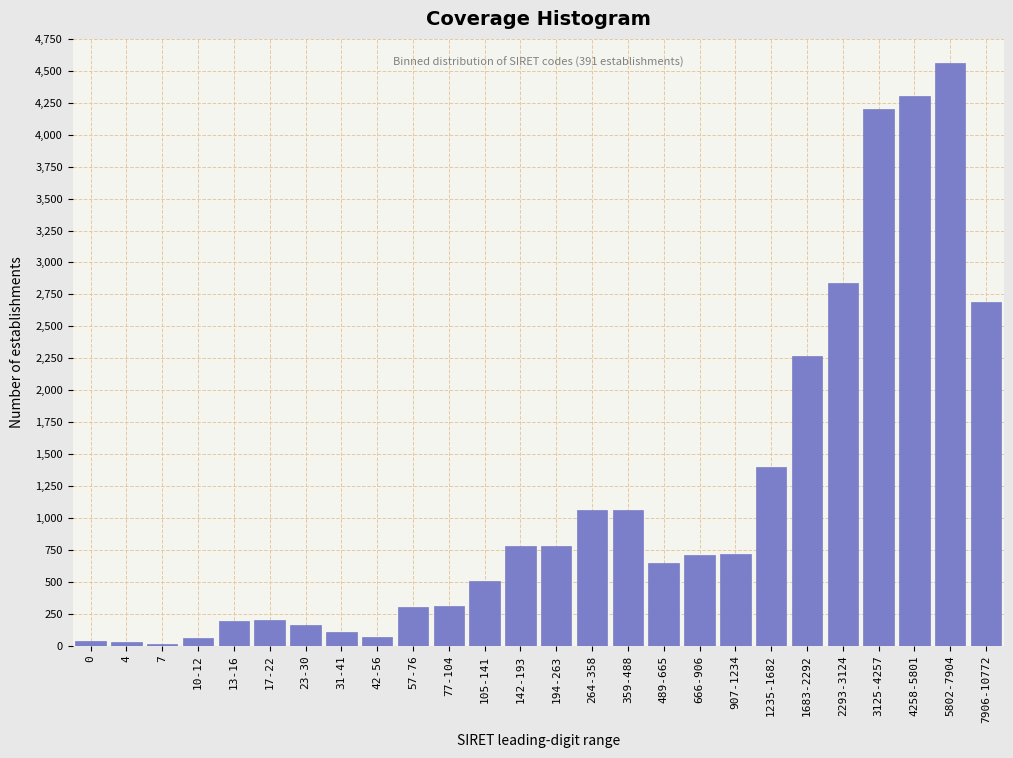

What is the sum of all values?

30010